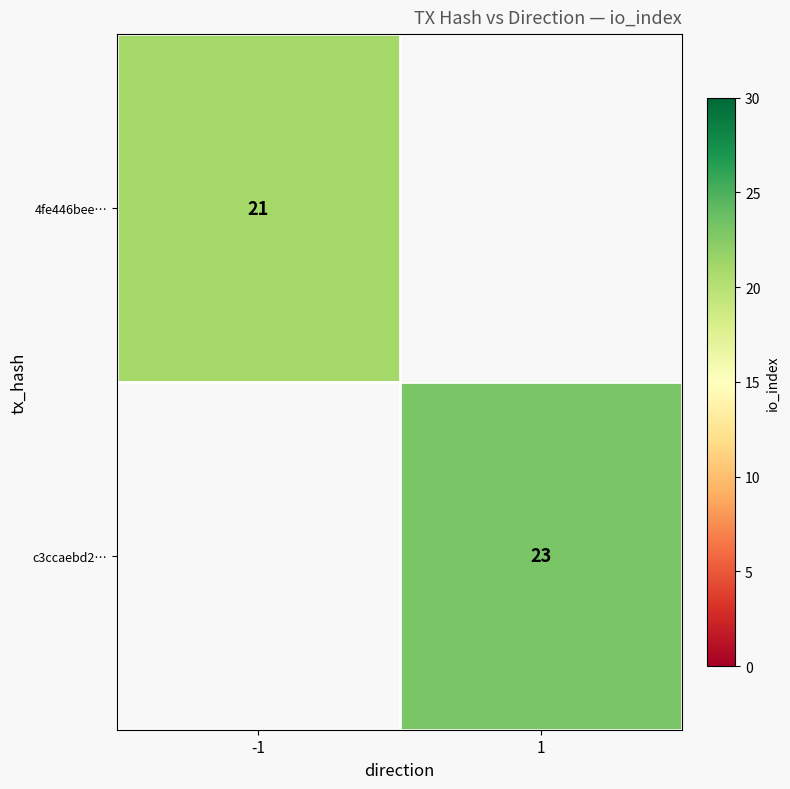

The c3ccaebd2… series shows 39 at 1. True or false?

False